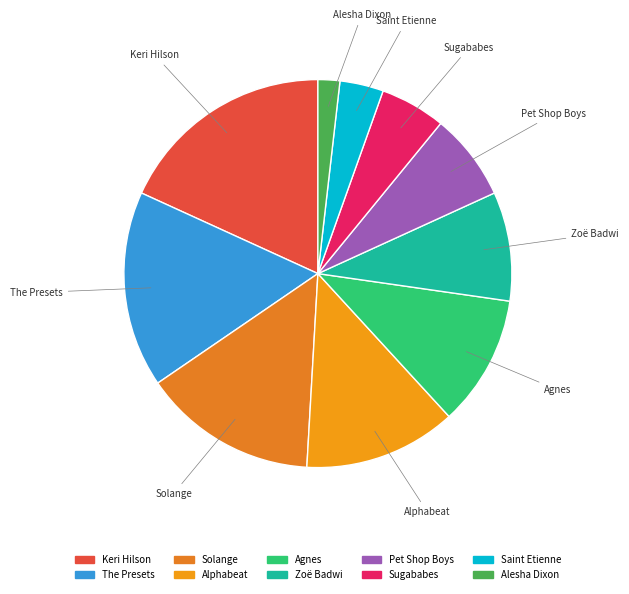

Rank the categories by value from highest to lowest.

Keri Hilson, The Presets, Solange, Alphabeat, Agnes, Zoë Badwi, Pet Shop Boys, Sugababes, Saint Etienne, Alesha Dixon